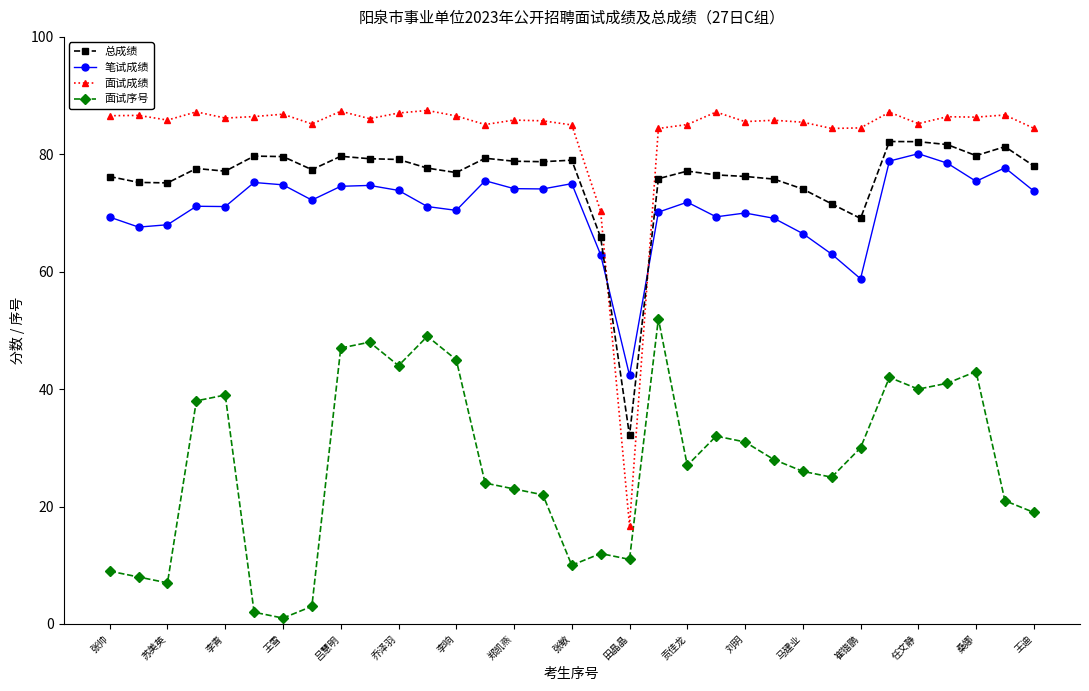

True or false: 面试序号 and 总成绩 intersect in this chart.

False